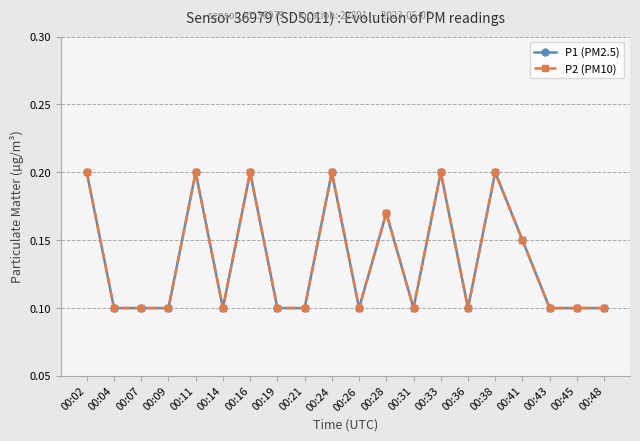

Which series has the largest range (max minus min)?

P1 (PM2.5)